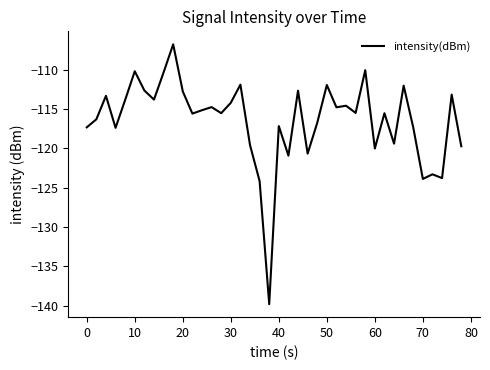

What is the maximum value shown in the chart?

-106.8